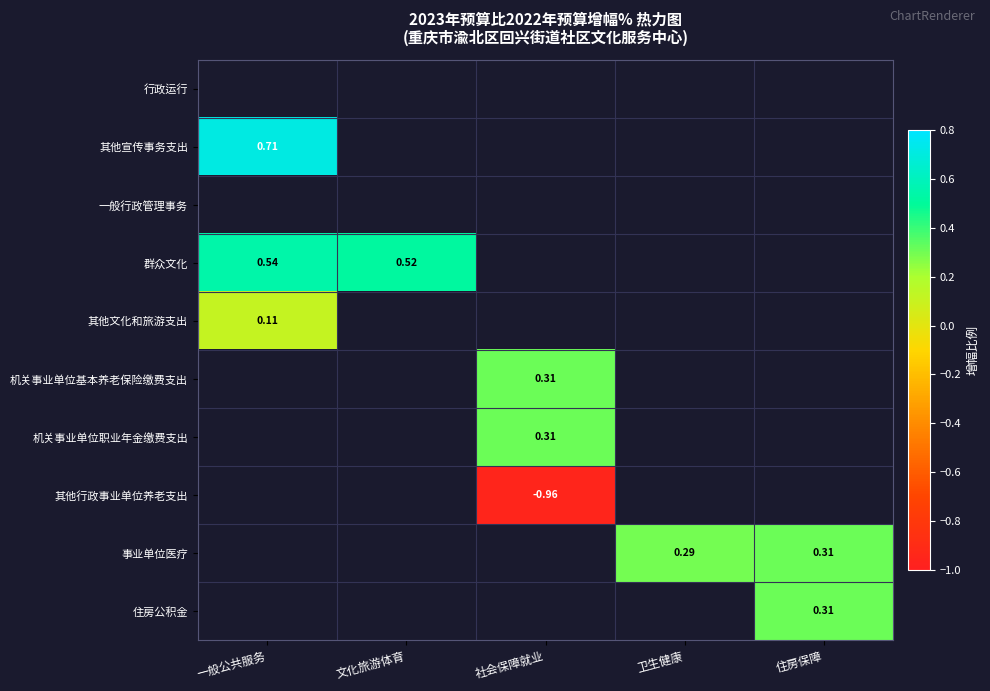

List the series in order of their peak value, highest first.

其他宣传事务支出, 群众文化, 机关事业单位基本养老保险缴费支出, 机关事业单位职业年金缴费支出, 事业单位医疗, 住房公积金, 其他文化和旅游支出, 其他行政事业单位养老支出, 行政运行, 一般行政管理事务